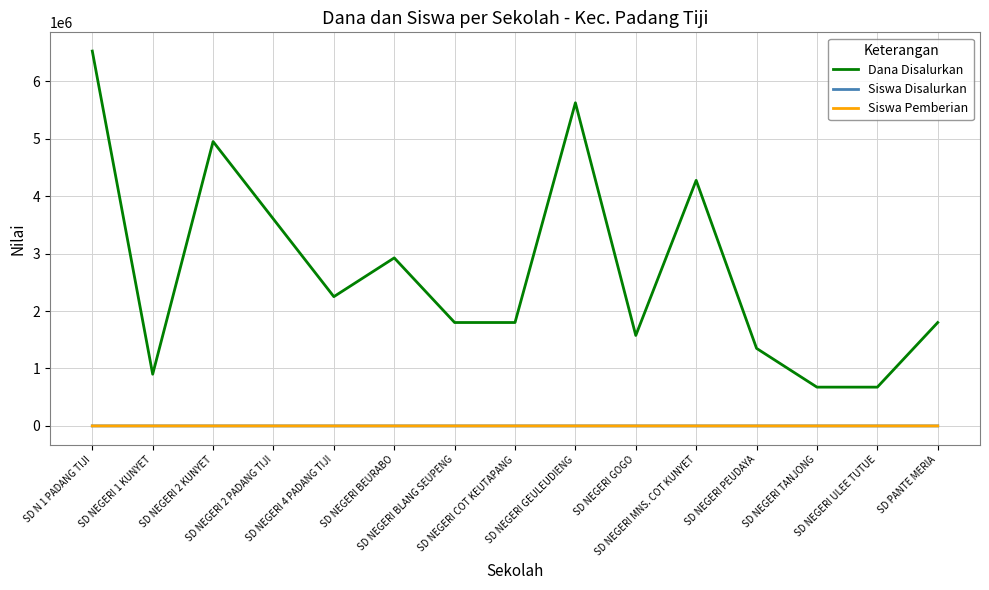

True or false: Siswa Disalurkan and Dana Disalurkan intersect in this chart.

False